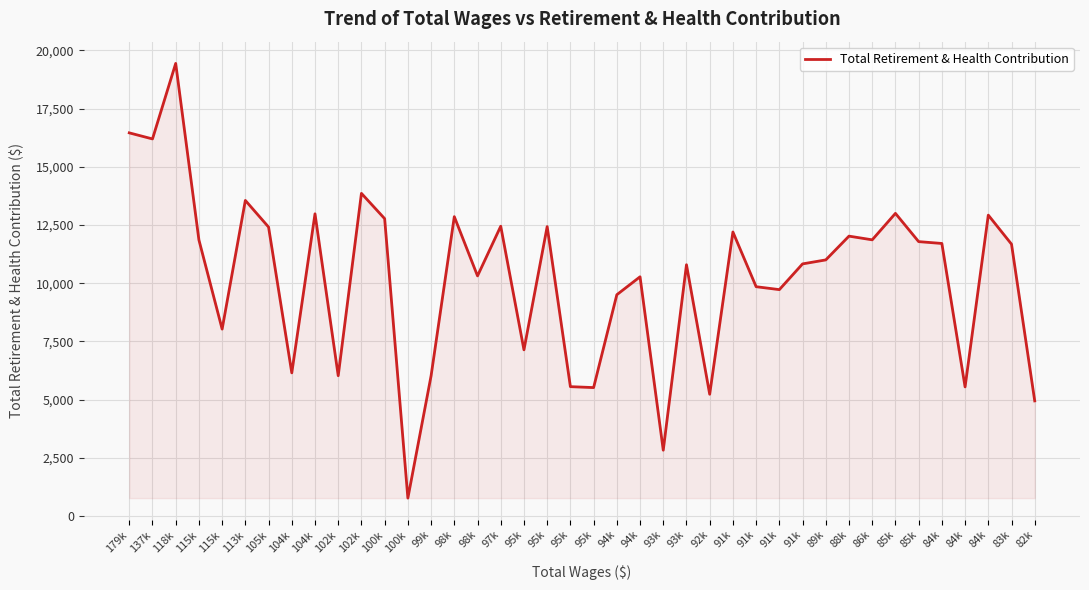

What is the minimum value shown in the chart?

775